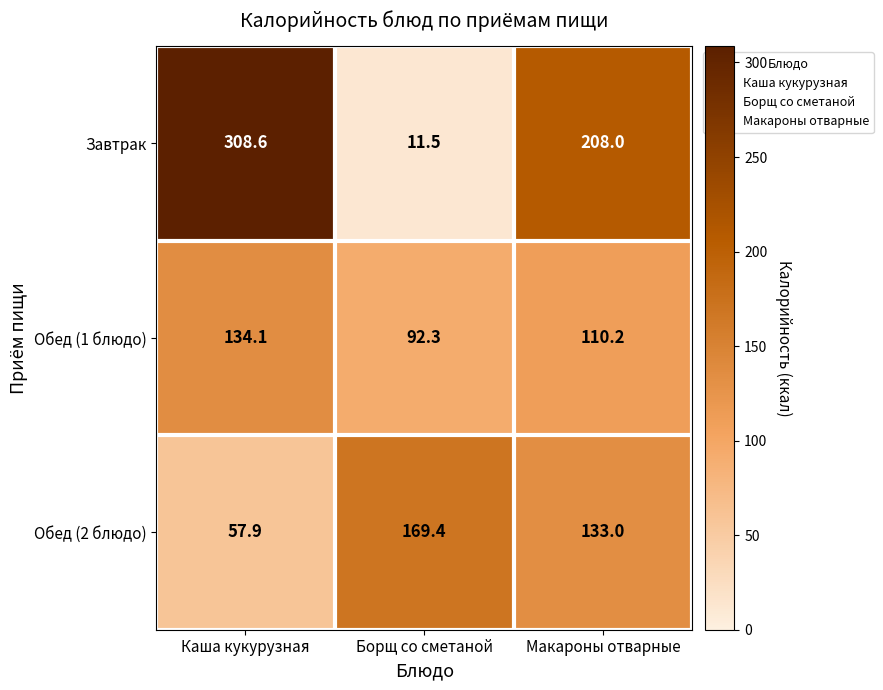

What is the sum of the Обед (1 блюдо) values at Макароны отварные and Каша кукурузная?

244.3